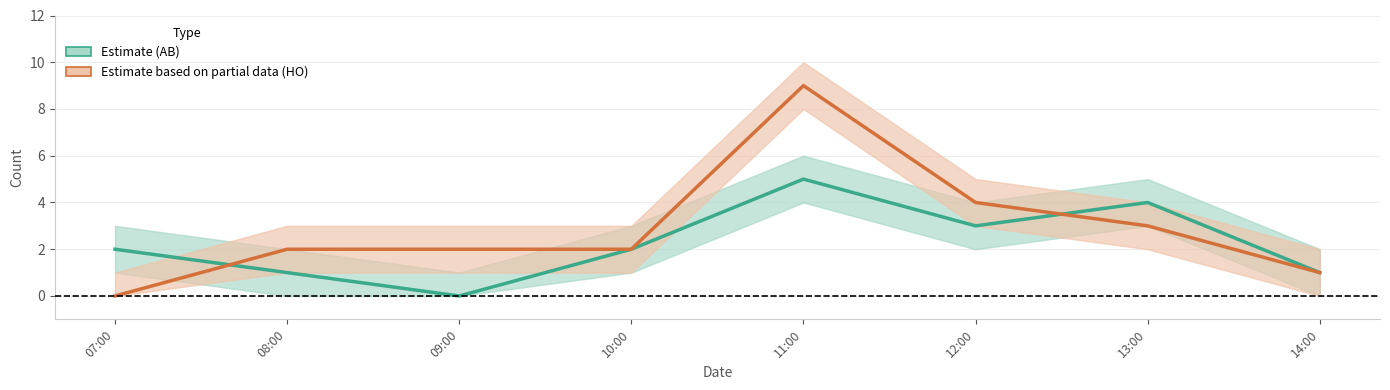

What is the value of the HO center point at the 7th from the left?

3